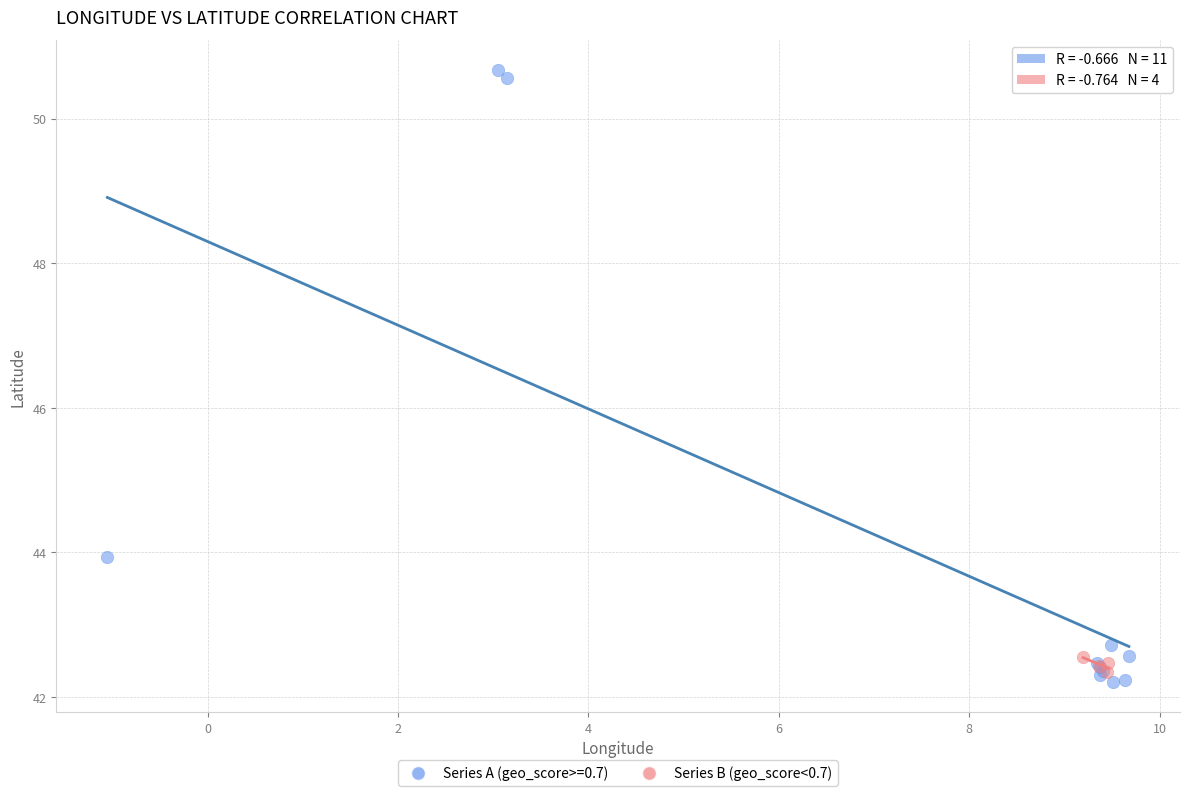

Which series has the largest Y range (max minus min)?

Series A (geo_score>=0.7)